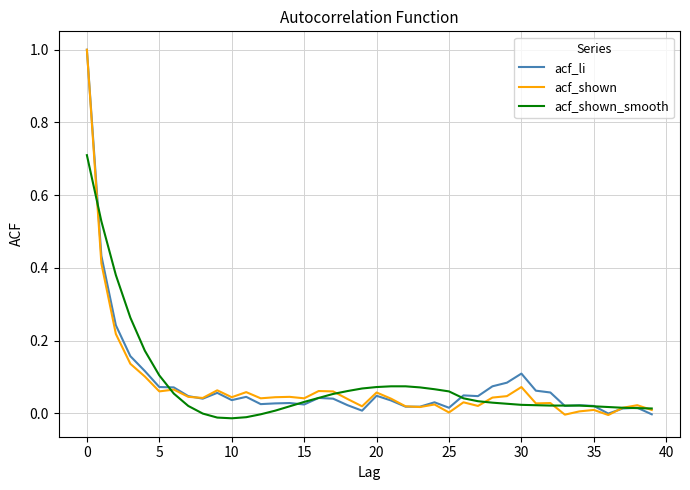

What is the maximum value shown in the chart?

1.0